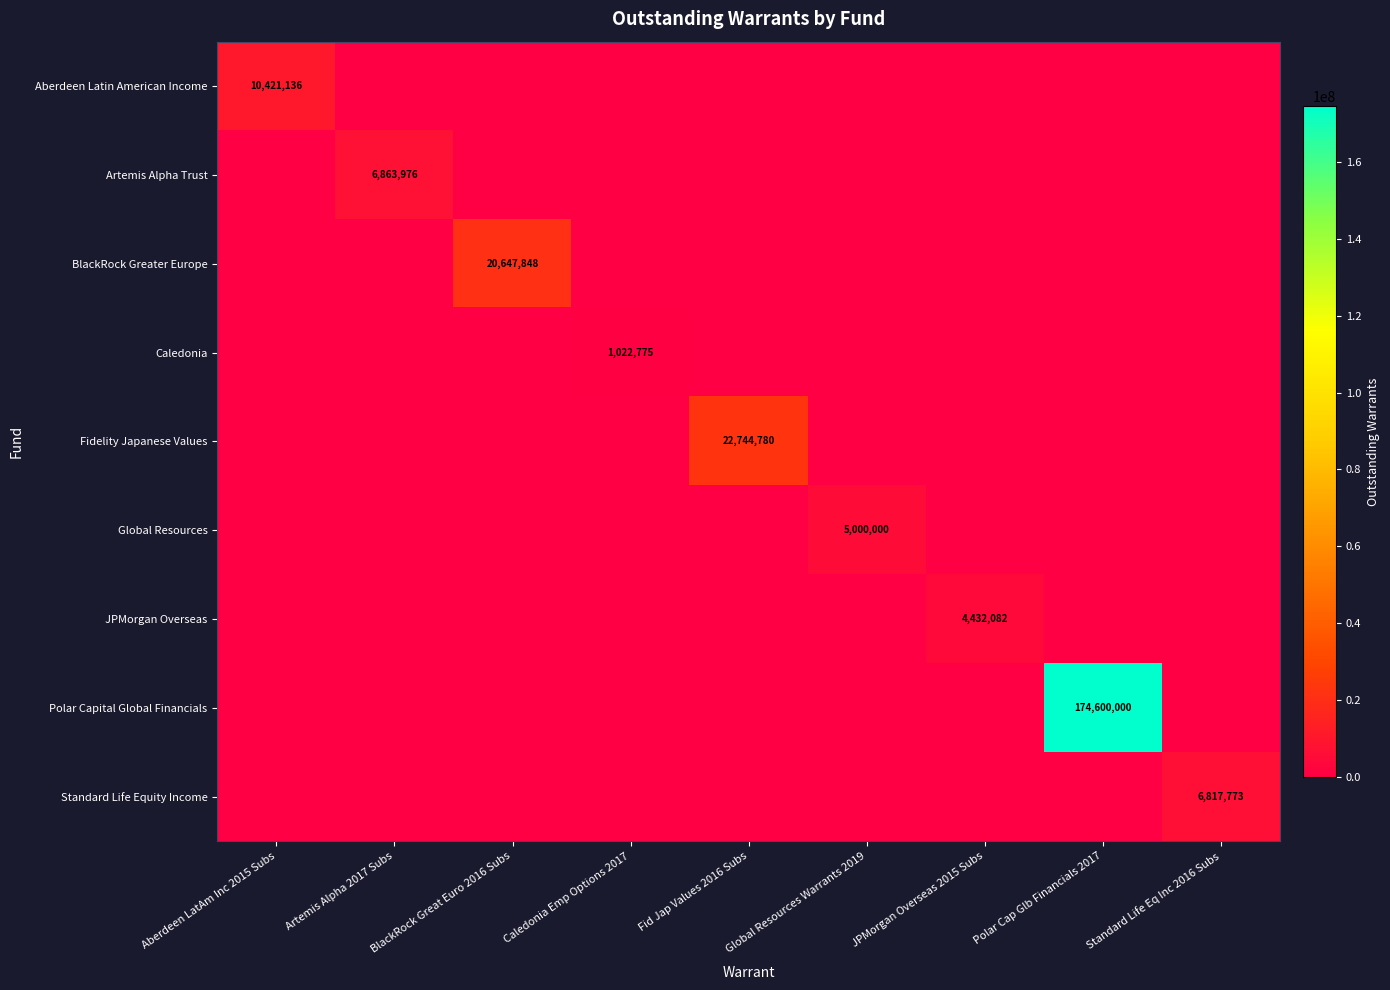

What is the difference between the maximum and minimum values in the JPMorgan Overseas series?

4432082